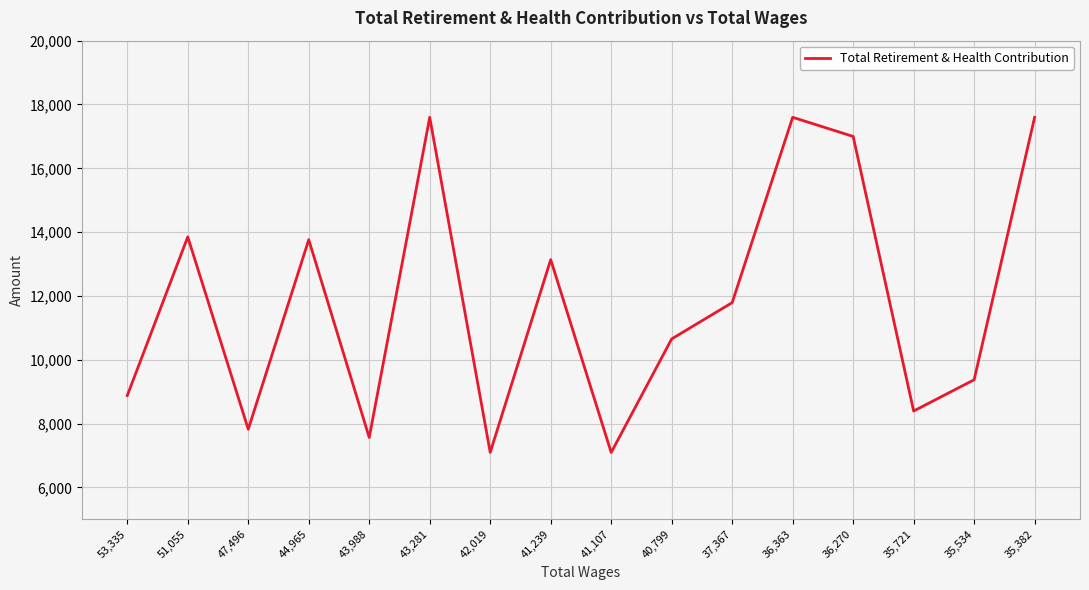

What is the smallest value displayed?

7097